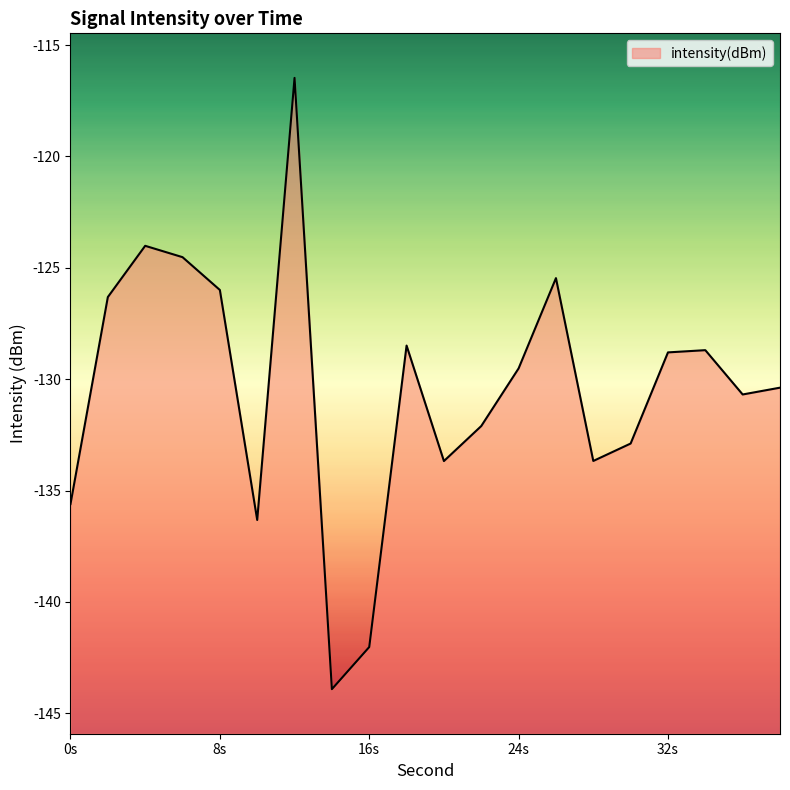

At which category does the data reach its first local valley?

10